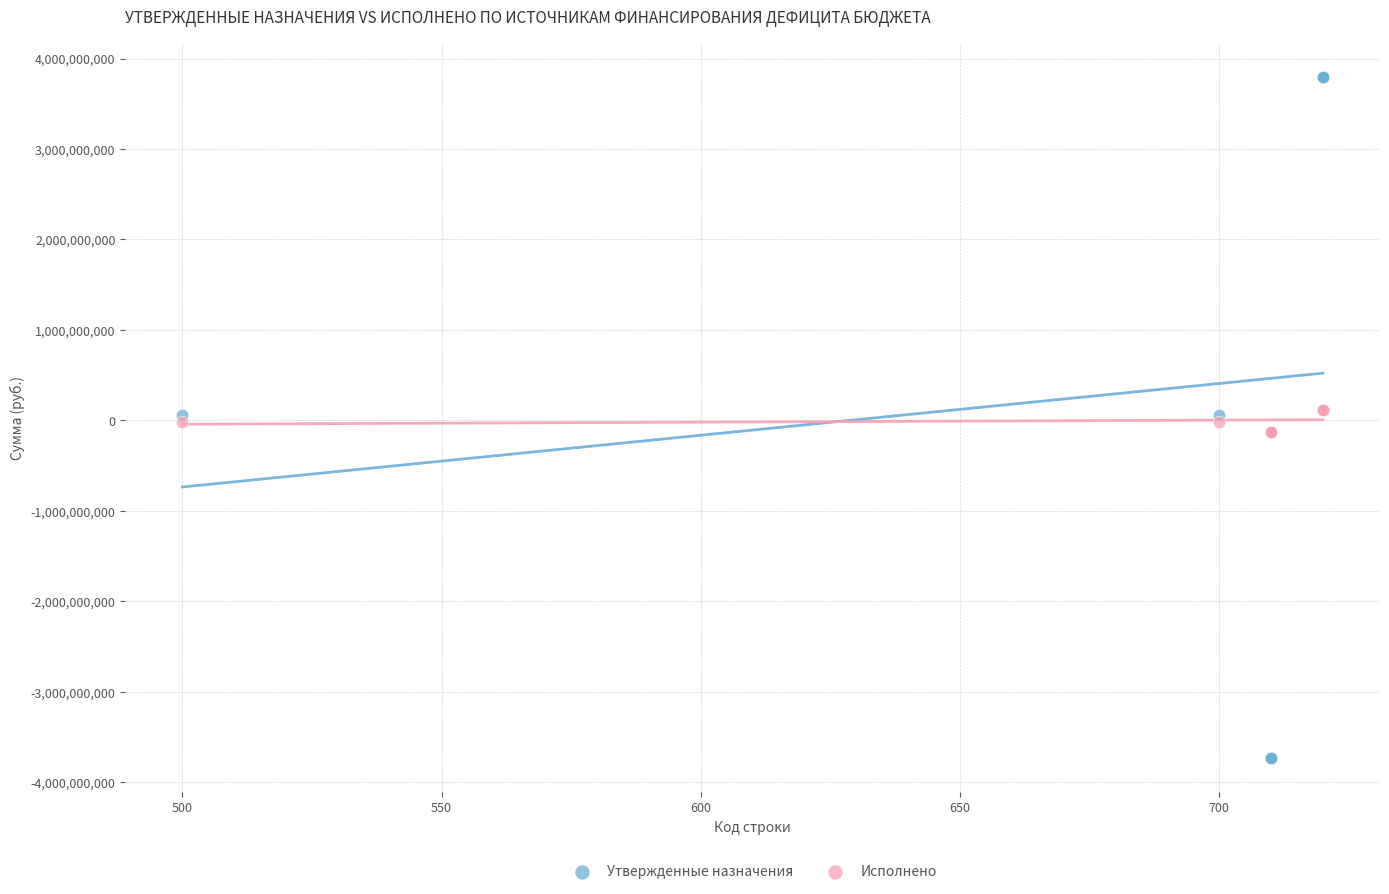

Which series reaches the minimum Y coordinate?

Утвержденные назначения